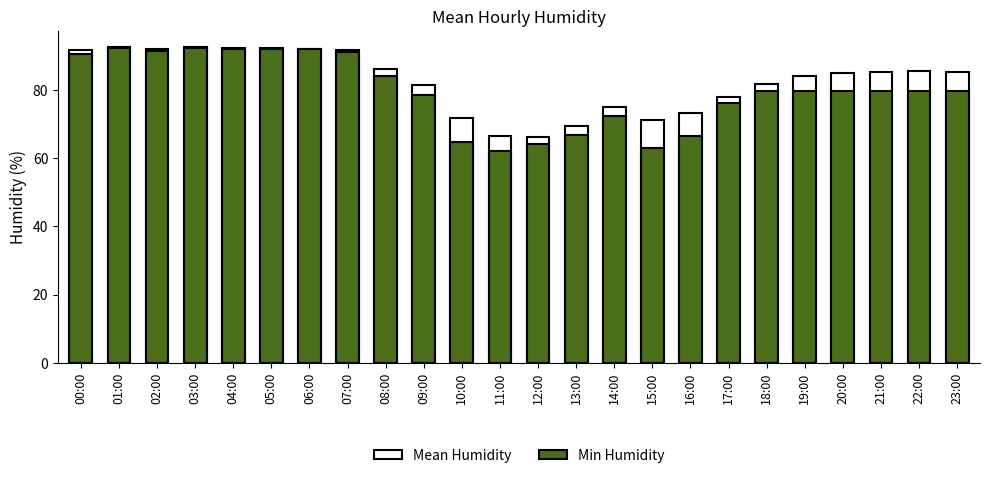

Is it true that Min Humidity equals 124.2 at 14:00?

False